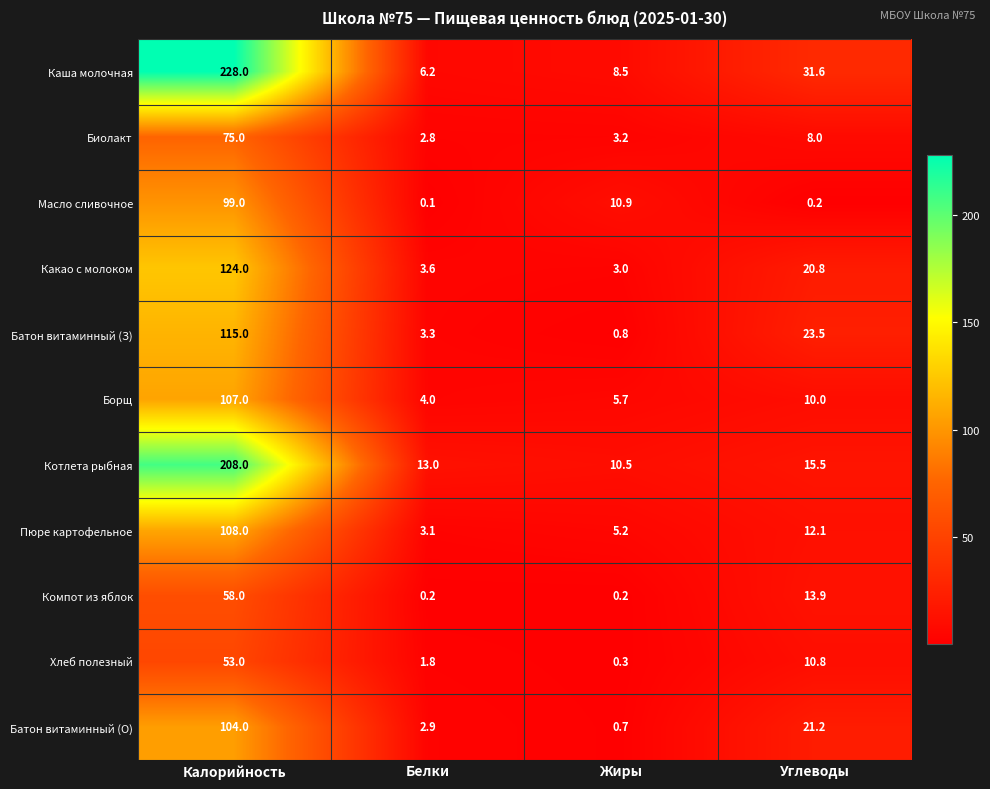

What is the difference between the maximum and second lowest values in the Пюре картофельное series?

102.8